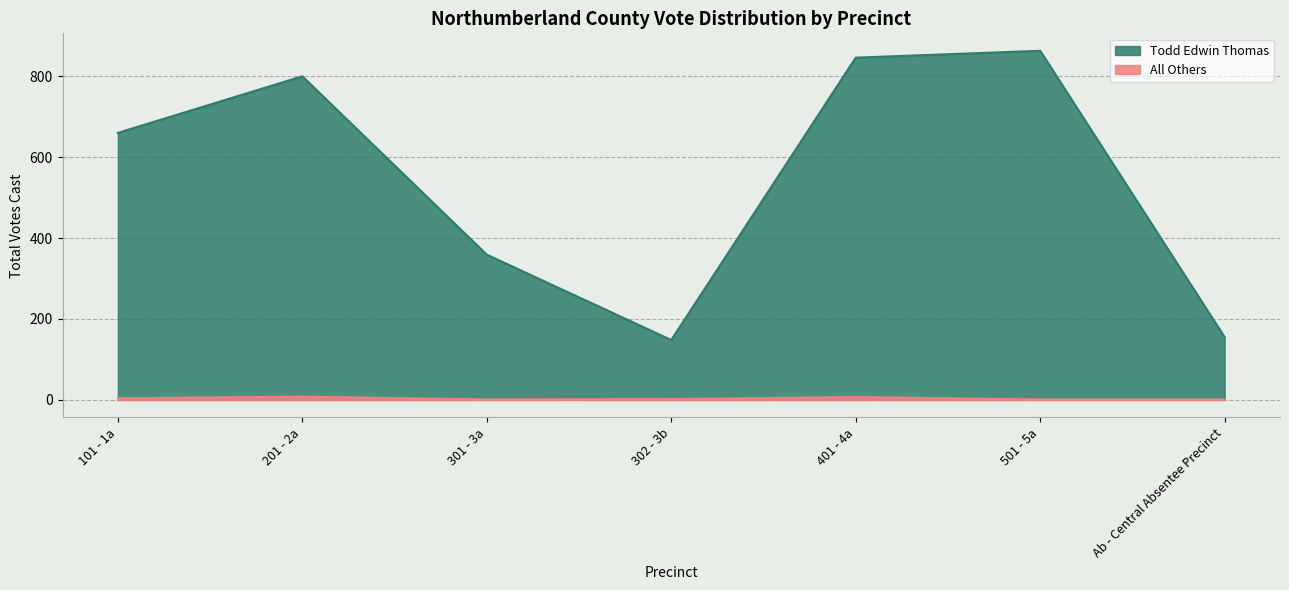

What is the value of the Todd Edwin Thomas point at the 6th from the left?

863